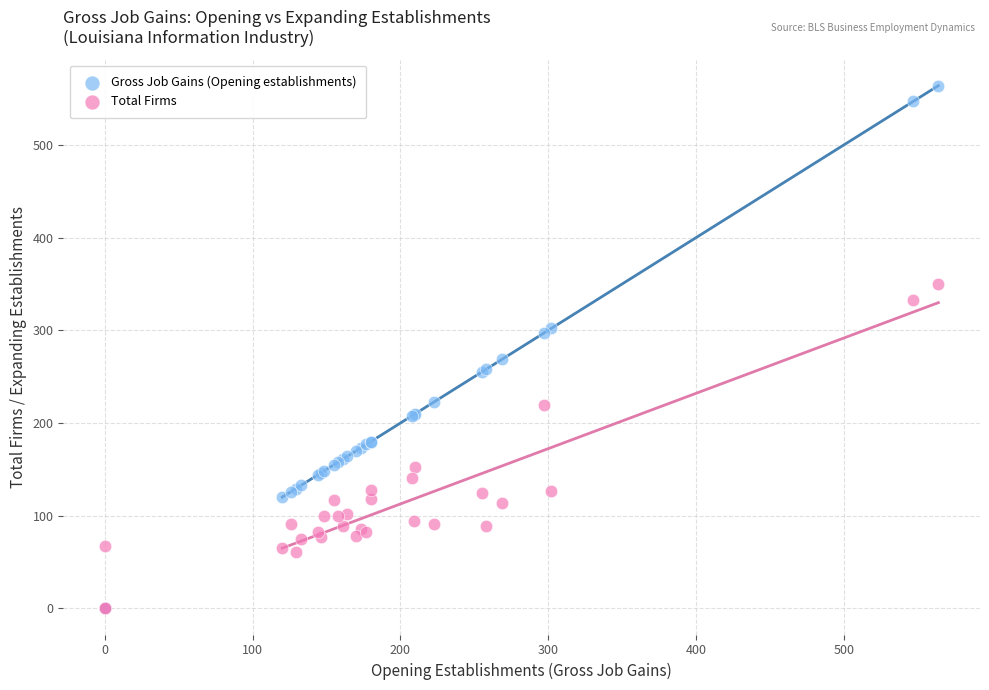

What are all the series names shown in the legend?

Gross Job Gains (Opening establishments), Total Firms